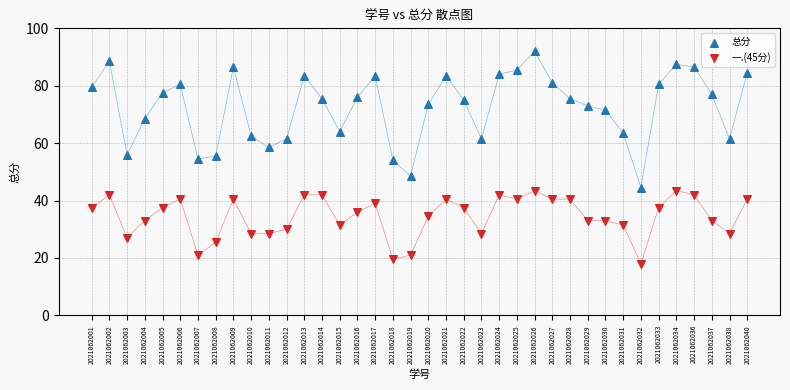

Which series contains the highest Y value?

总分